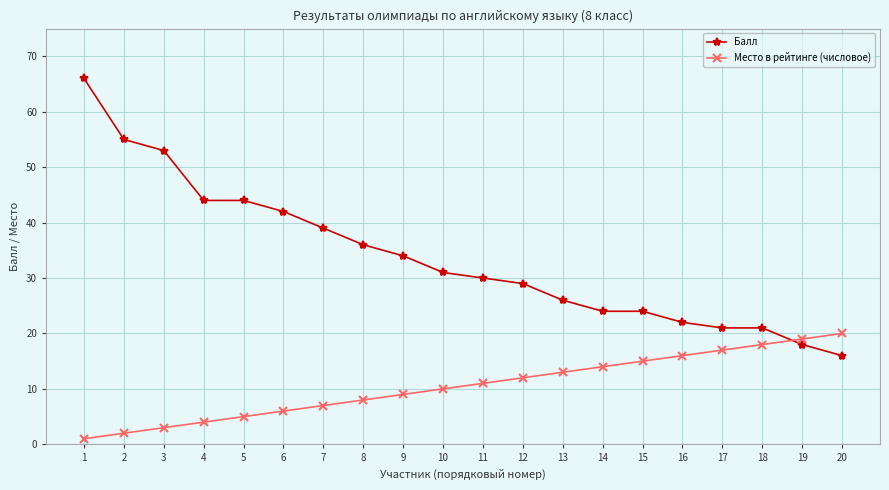

Which series changed the most between 2 and 11?

Балл